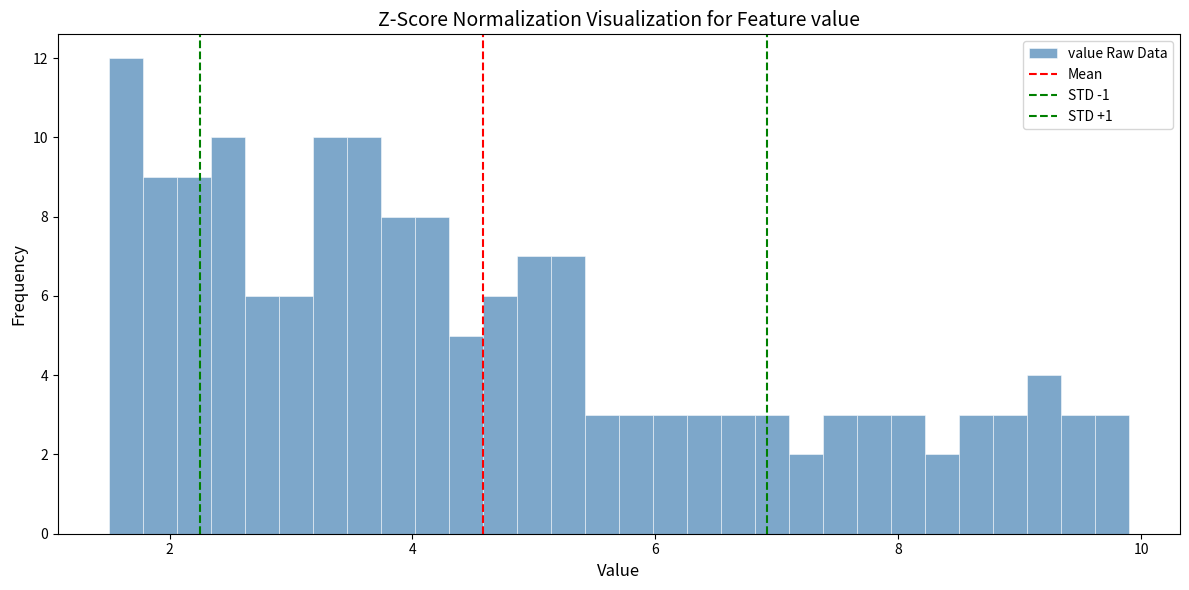

Around what value on the x-axis is the tallest bar? Give the approximate position of its centre, as read against the axis.

1.6